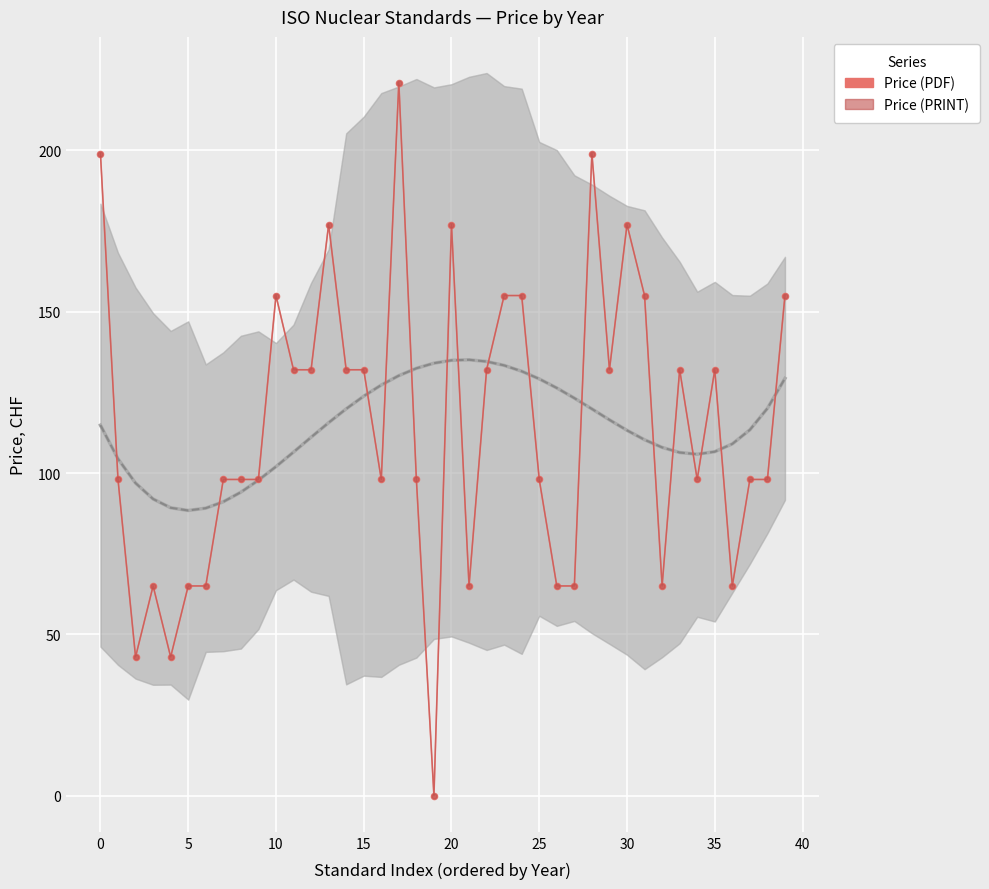

What is the value of the Price (PDF) point at the 25th from the left?

155